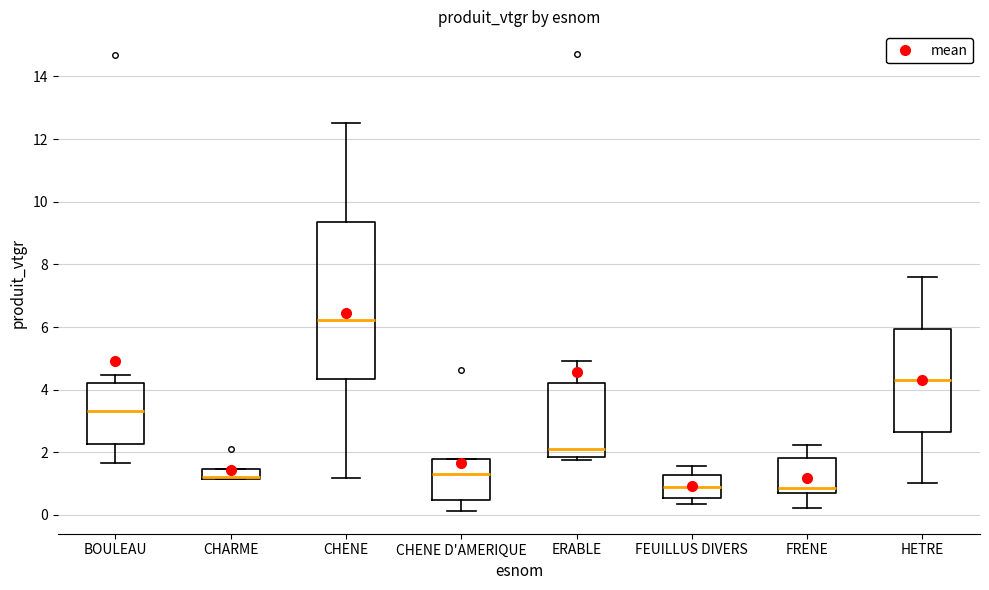

Reading left to right, transcribe this box plot: for each box, give where its median line is, the range the box spans, and where its two whiskers end, as read against the y-axis. The values are not printed on the chart, so give them approximately, as read against the axis.

BOULEAU: median 3.4, box 2.2 to 4.2, whiskers 1.6 to 4.4
CHARME: median 1.2 (drawn on the box's lower edge), box 1.2 to 1.4, whiskers 1.2 to 1.4
CHENE: median 6.2, box 4.4 to 9.4, whiskers 1.2 to 12.6
CHENE D'AMERIQUE: median 1.4, box 0.4 to 1.8, whiskers 0.2 to 1.8
ERABLE: median 2.2, box 1.8 to 4.2, whiskers 1.8 (just below the box's lower edge) to 5.0
FEUILLUS DIVERS: median 0.8, box 0.6 to 1.2, whiskers 0.4 to 1.6
FRENE: median 0.8 (just above the box's lower edge), box 0.8 to 1.8, whiskers 0.2 to 2.2
HETRE: median 4.4, box 2.6 to 6.0, whiskers 1.0 to 7.6